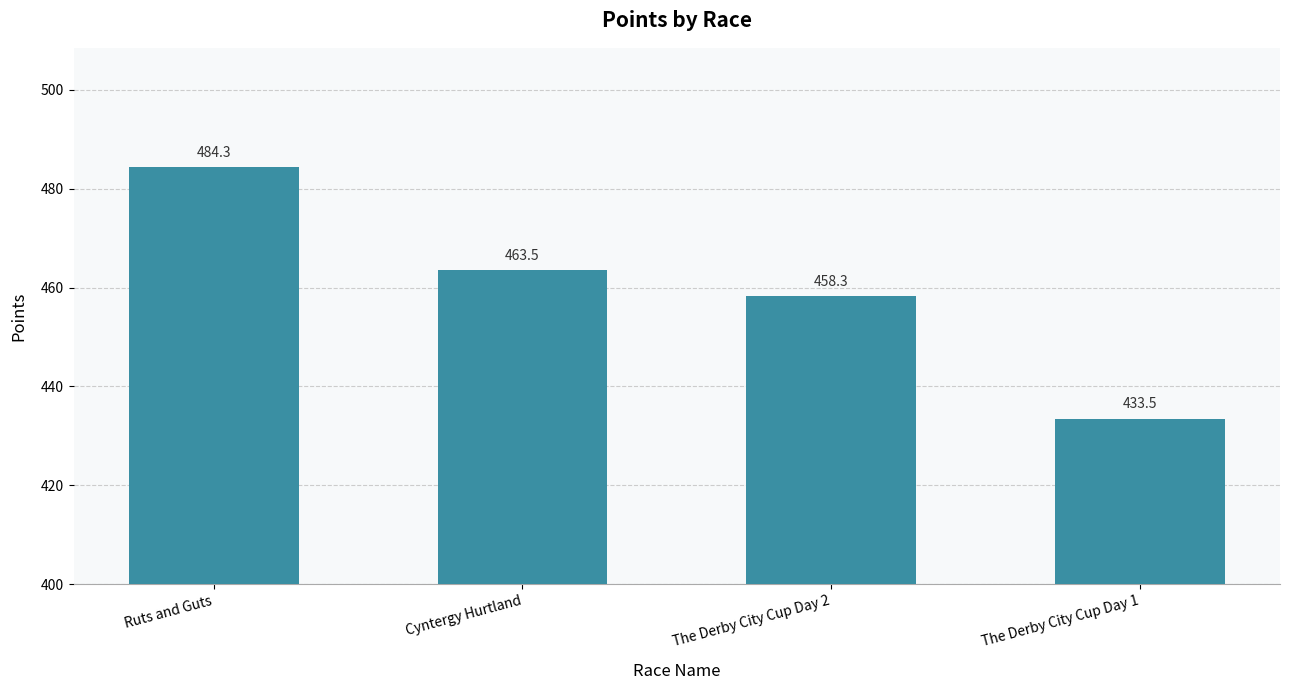

How many values are below 463?

2